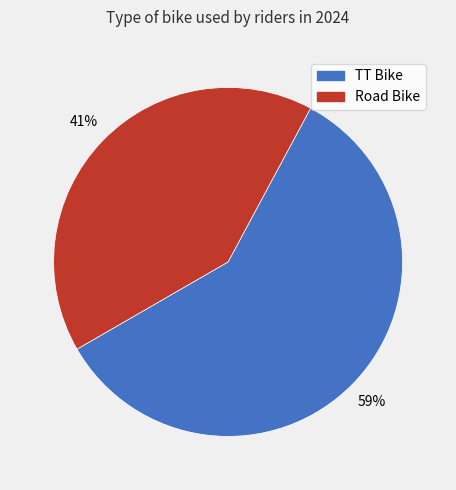

Does Road Bike account for over 50% of the chart?

No